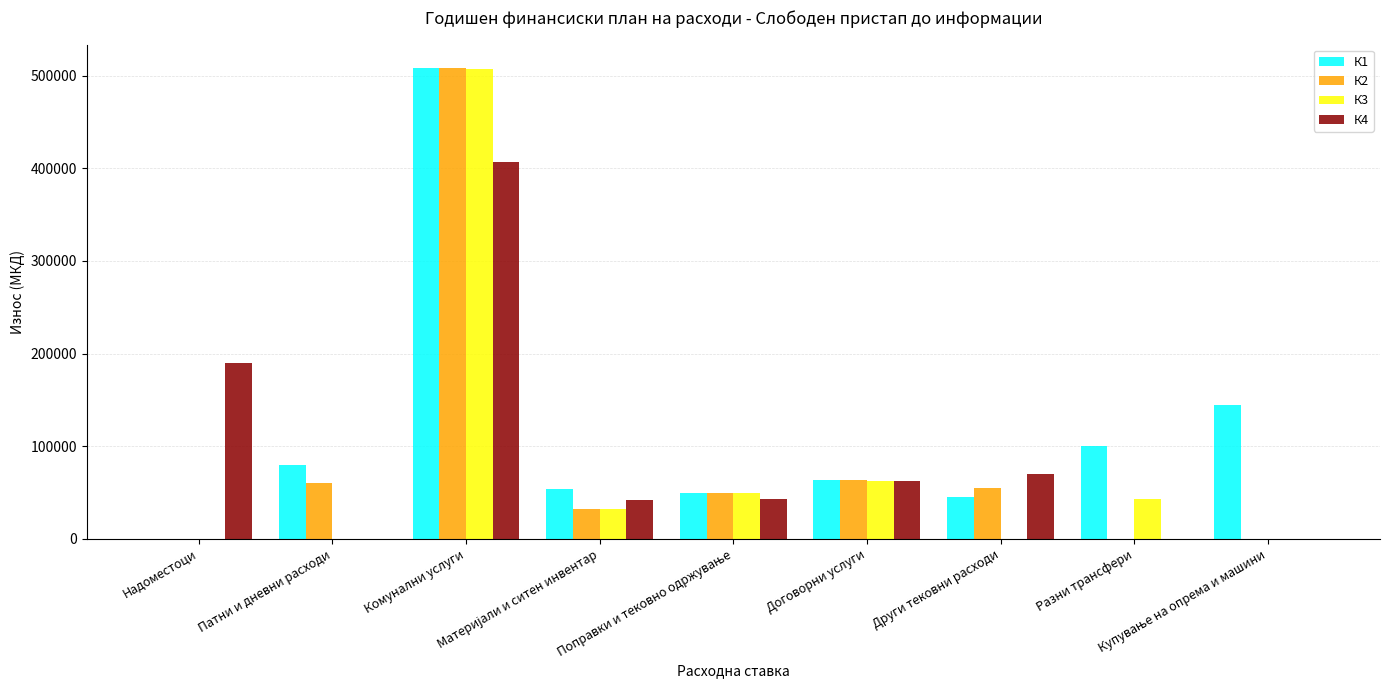

Which series has the largest total across all categories?

К1